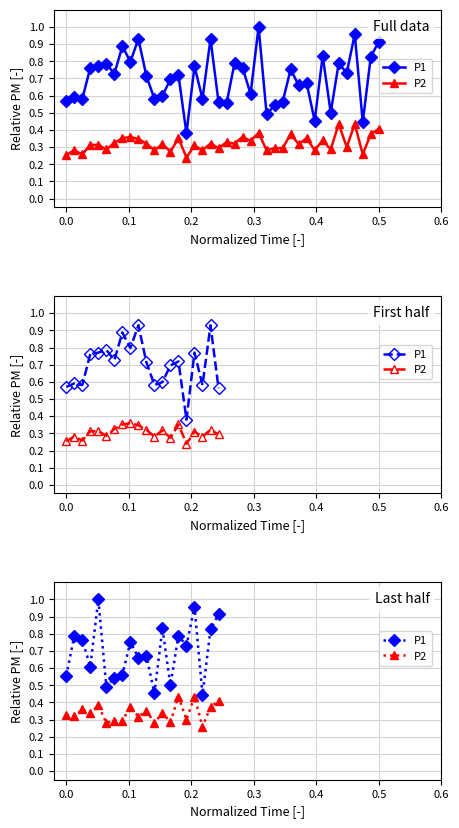

The value of P2 at 0.0 is 0.3. True or false?

True